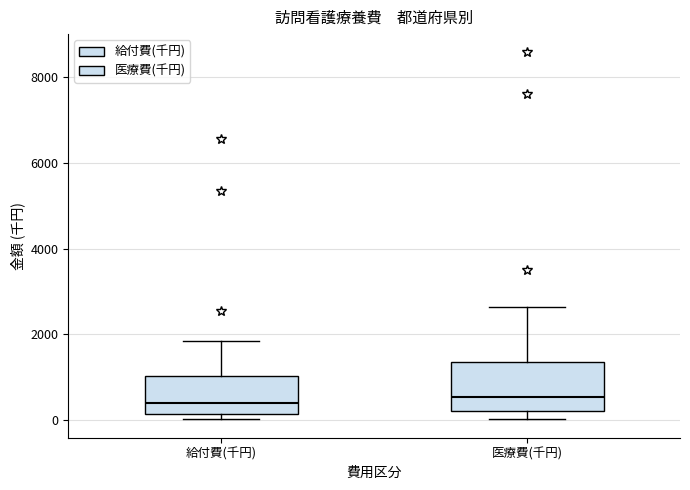

Reading left to right, transcribe this box plot: for each box, give where its median line is, the range the box spans, and where its two whiskers end, as read against the y-axis. The values are not printed on the chart, so give them approximately, as read against the axis.

給付費(千円): median 400, box 200 to 1000, whiskers 0 to 1800
医療費(千円): median 600, box 200 to 1400, whiskers 0 to 2600